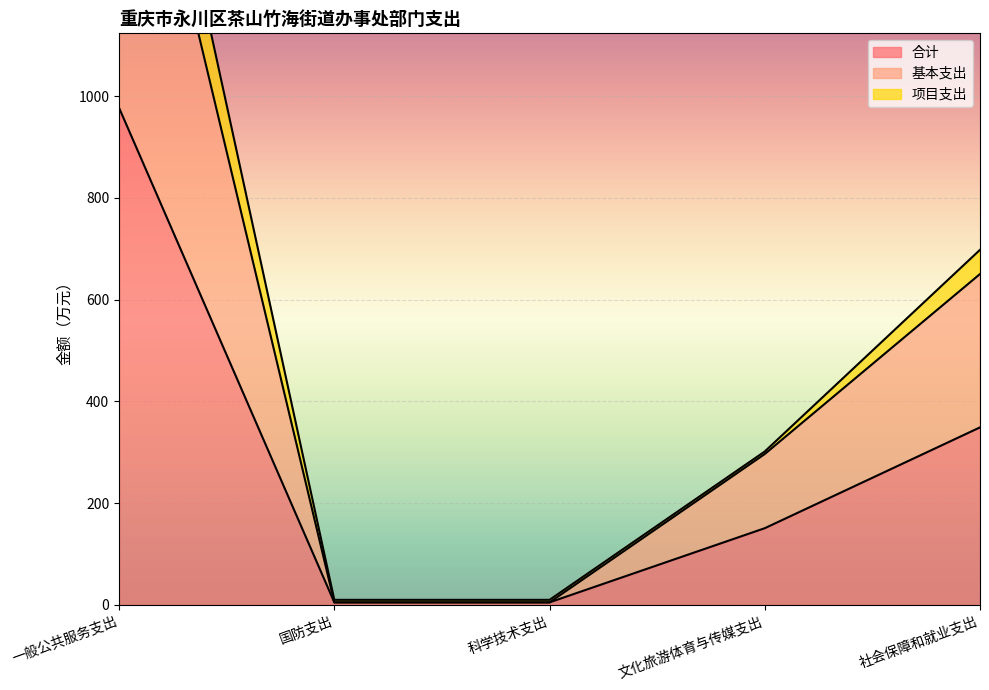

How many lines are shown in the chart?

3